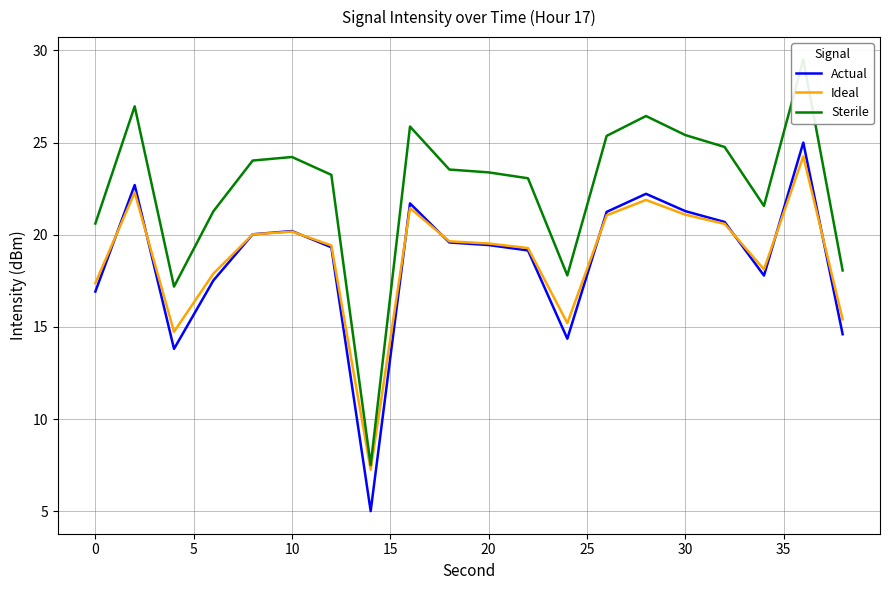

True or false: Ideal and Sterile cross at least once.

False